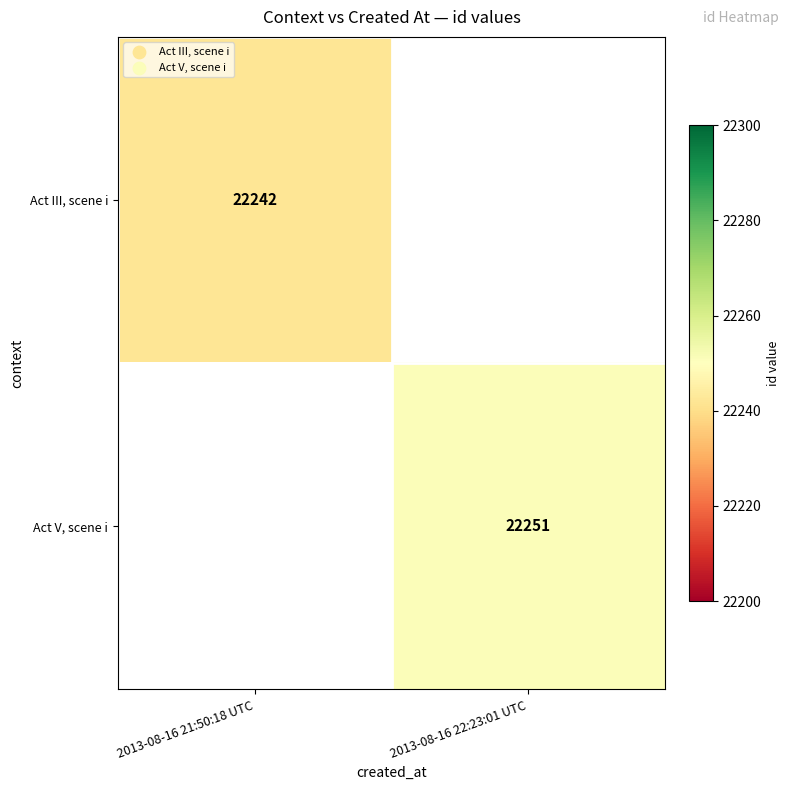

True or false: Act III, scene i has a value of 22242 at 2013-08-16 21:50:18 UTC.

True